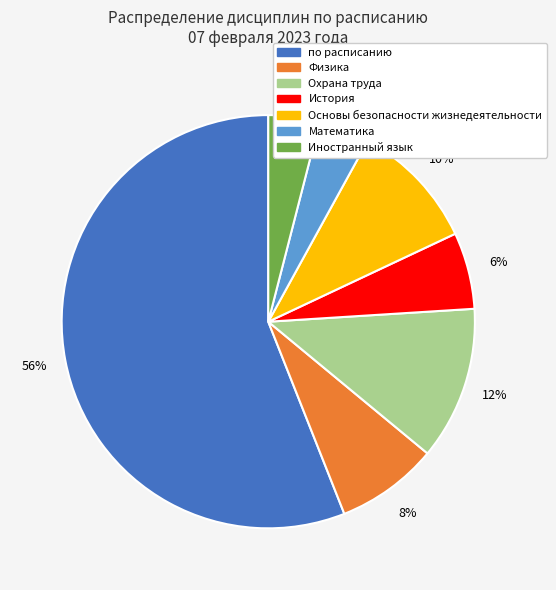

What is the largest slice in the pie chart?

по расписанию